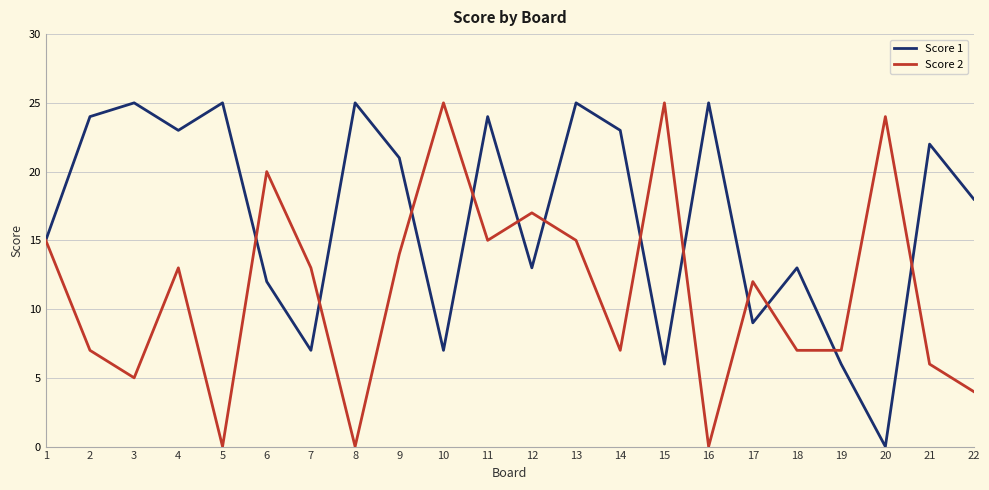

Is this an area chart (filled region under the line)?

No